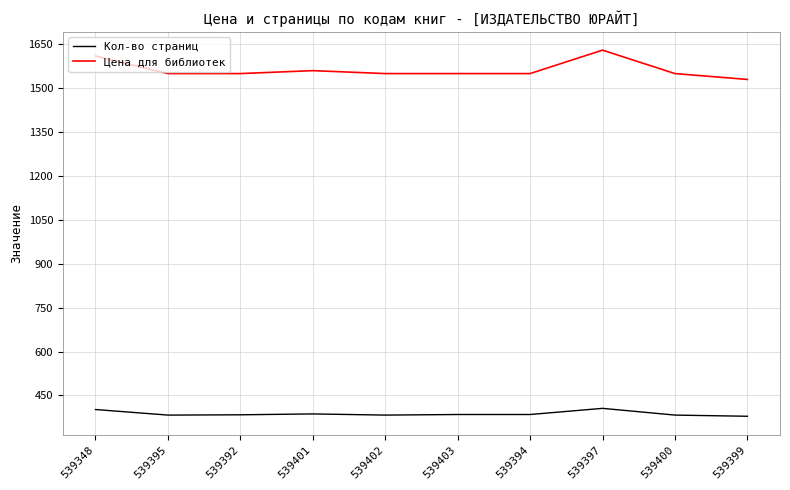

How many Цена для библиотек values are between 1549 and 1559?

7